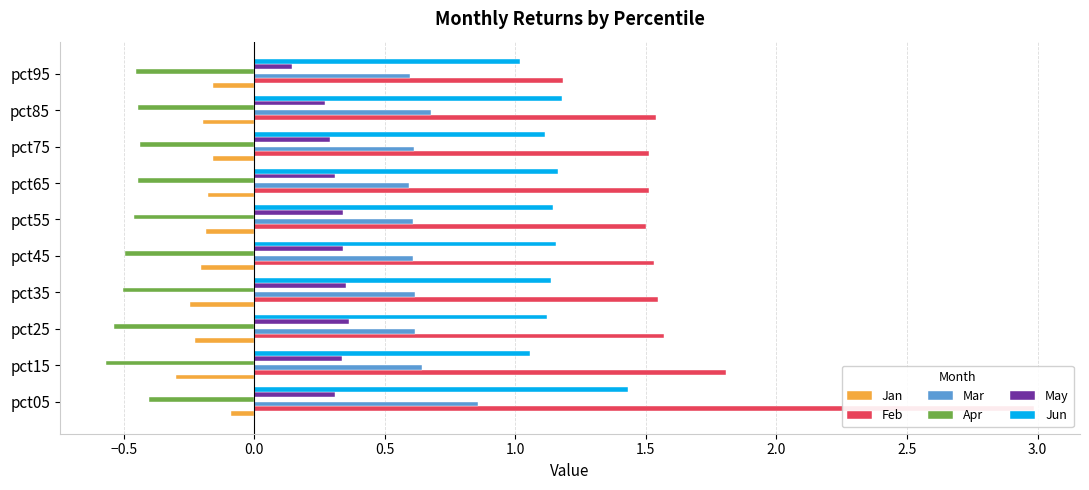

What is the spread (max minus min) of values at pct15?

2.4